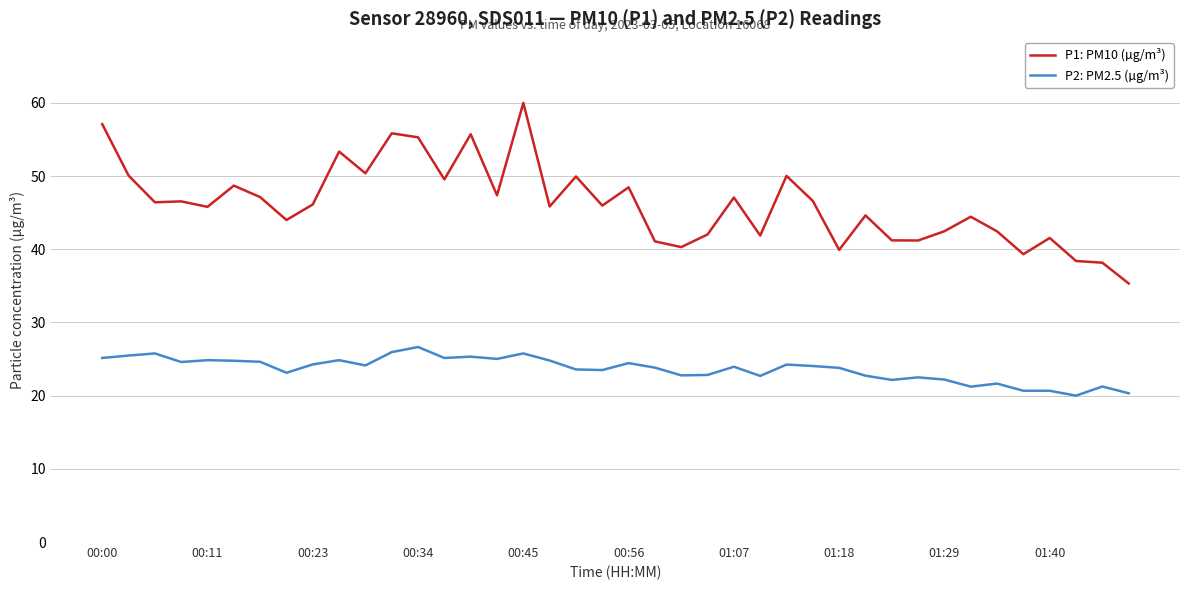

Rank the series by their average value, from highest to lowest.

P1: PM10 (µg/m³), P2: PM2.5 (µg/m³)